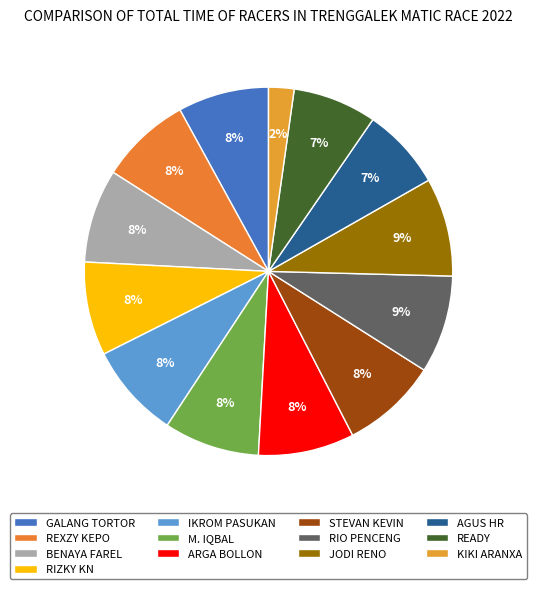

Is the sum of M. IQBAL and GALANG TORTOR greater than half?

No